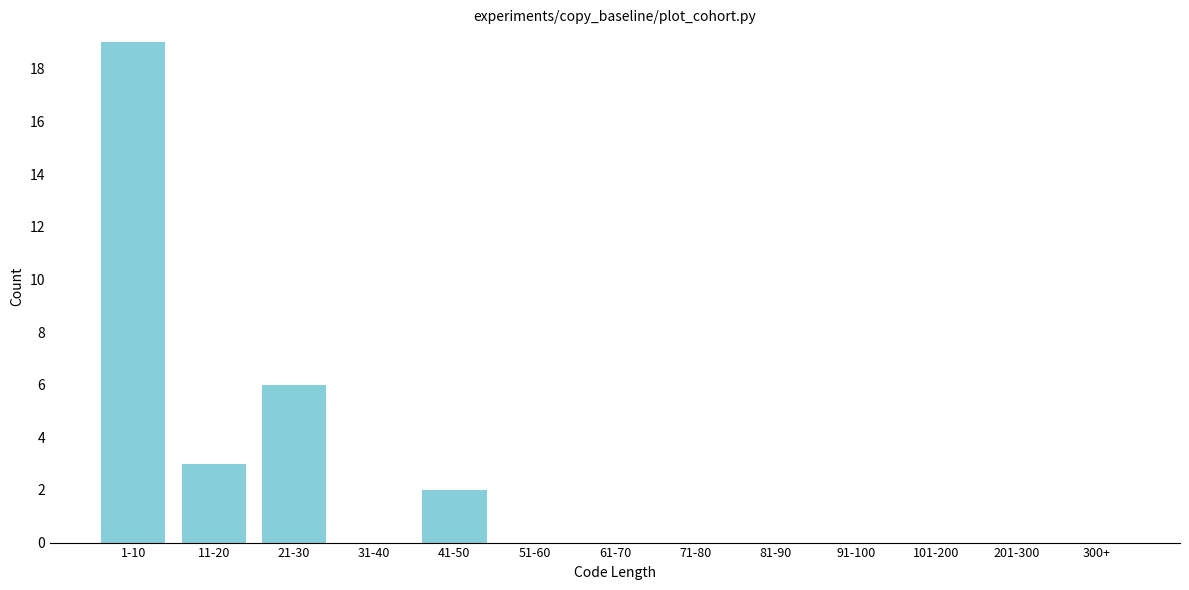

Reading right to left, extract all data points from this chart.

300+=0	201-300=0	101-200=0	91-100=0	81-90=0	71-80=0	61-70=0	51-60=0	41-50=2	31-40=0	21-30=6	11-20=3	1-10=19